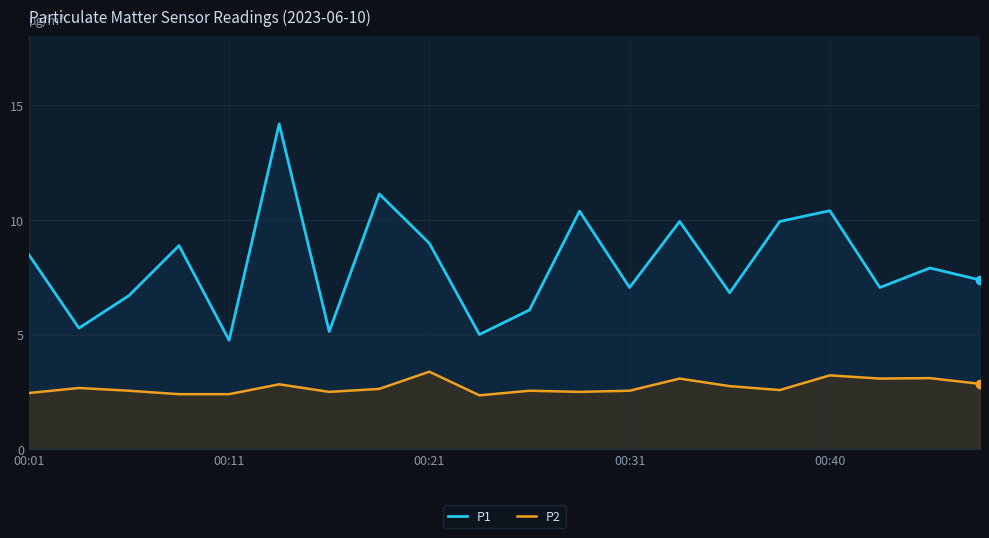

How many interior local valleys does the P2 series have?

5